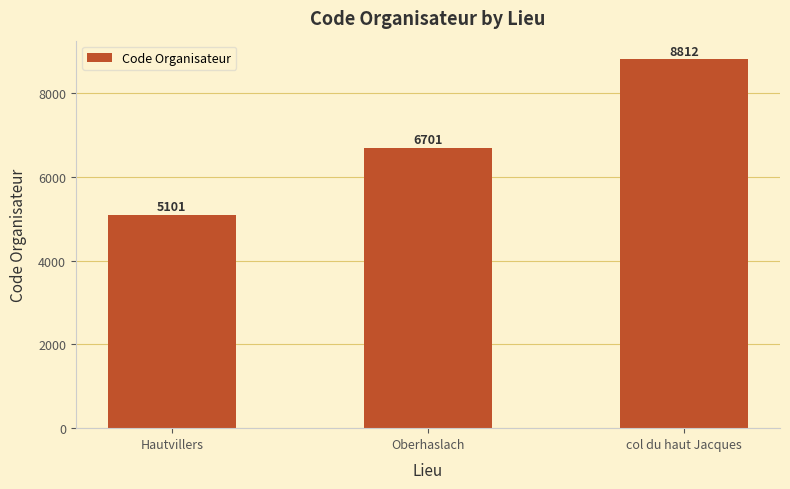

List the labels in order of value, largest first.

col du haut Jacques, Oberhaslach, Hautvillers